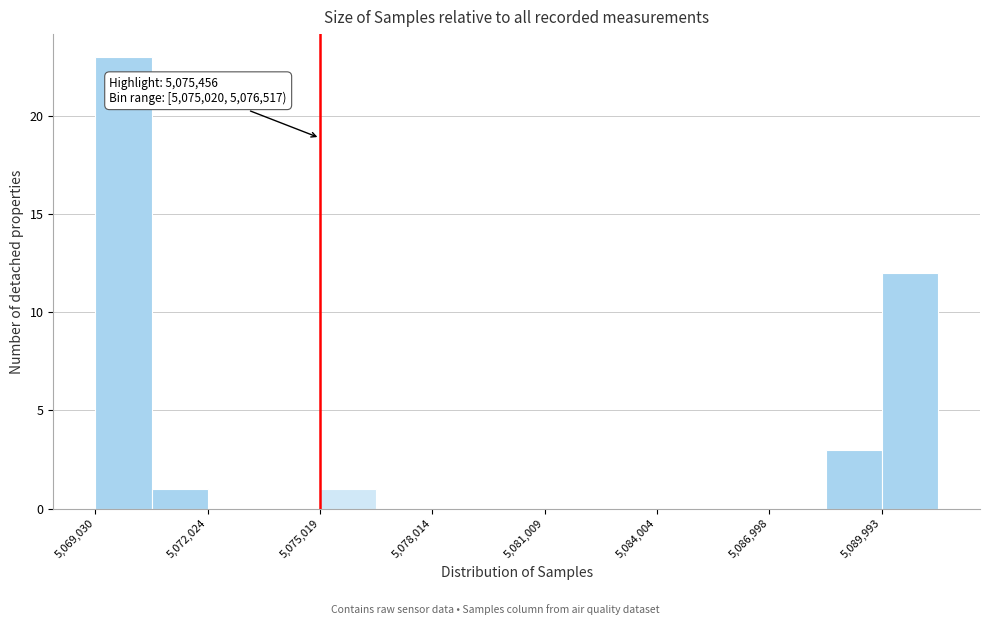

Around what value on the x-axis is the tallest bar? Give the approximate position of its centre, as read against the axis.

5070000